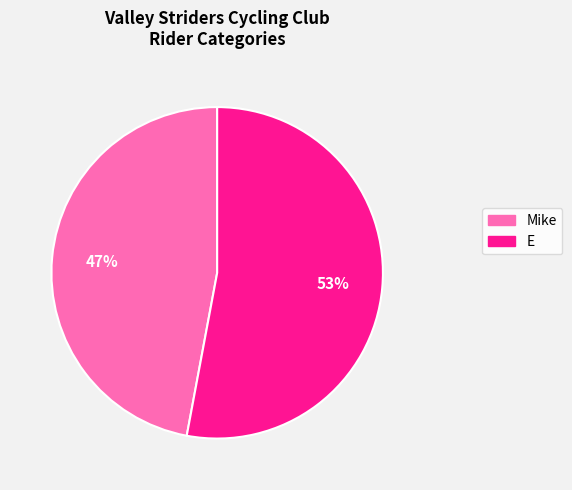

Do E and Mike together represent more than half of the pie?

Yes